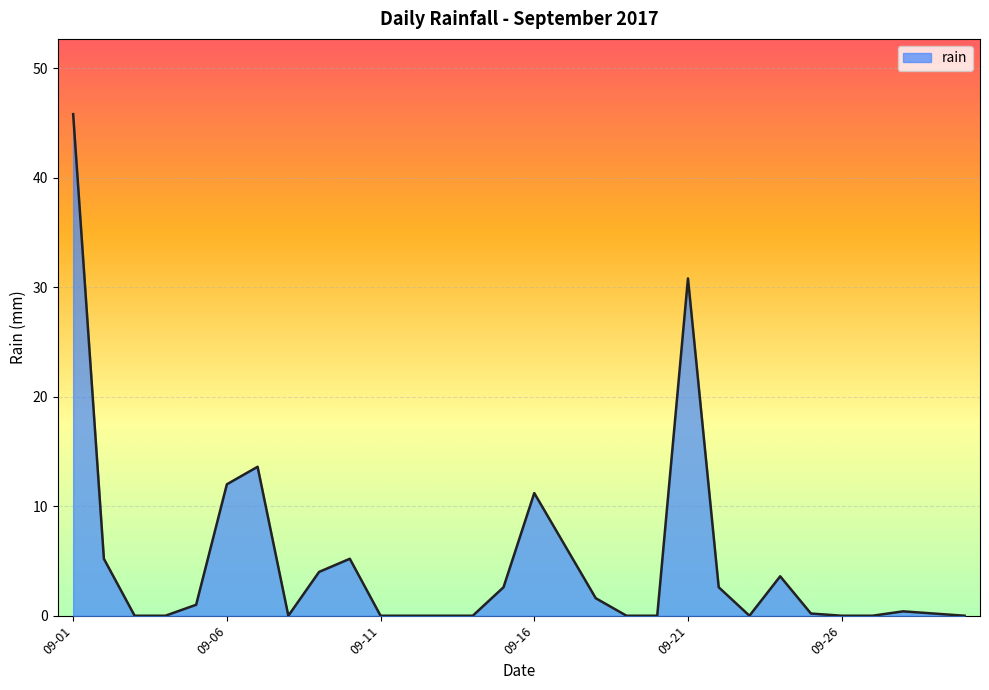

What is the difference between the maximum and minimum values?

45.8